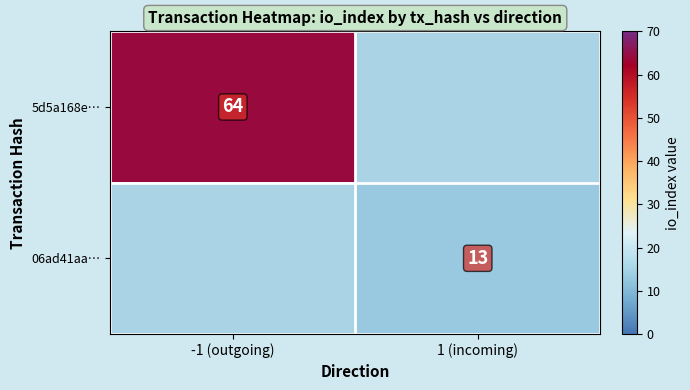

Is the value of 5d5a168e… at -1 (outgoing) greater than the value of 06ad41aa… at 1 (incoming)?

Yes